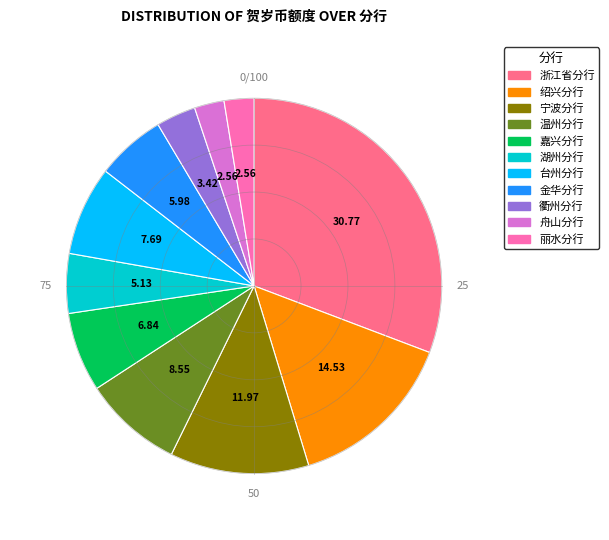

Does 丽水分行 represent more than half of the total?

No